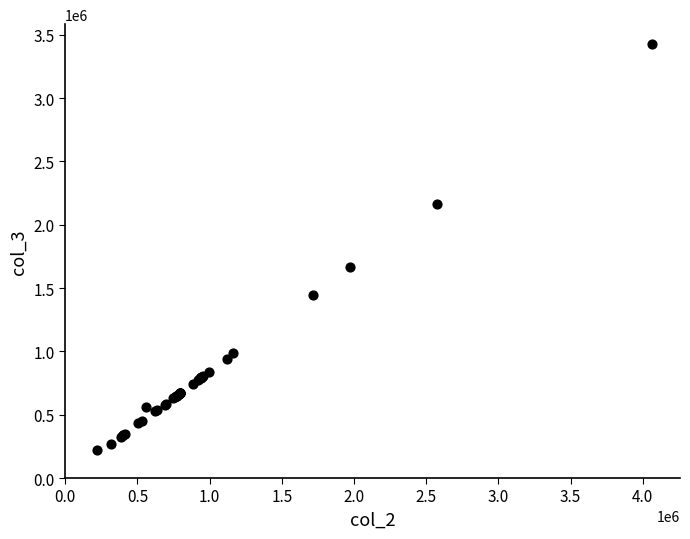

What Y value in the scatter plot is closest to 1822901?

1662841.5